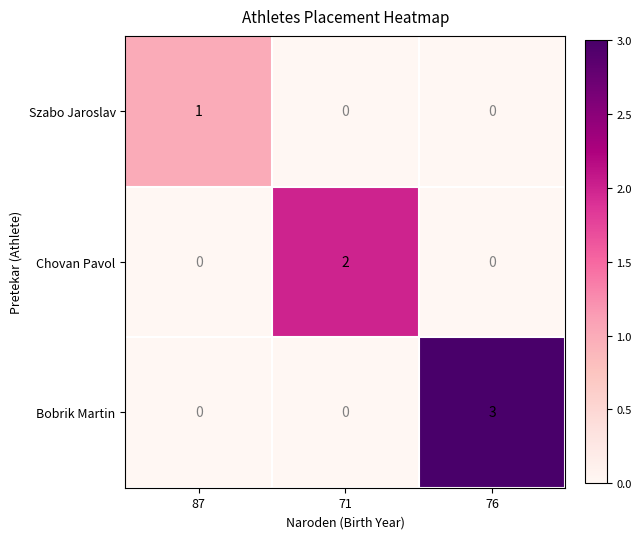

What is the difference between the Bobrik Martin values at 71 and 76?

3